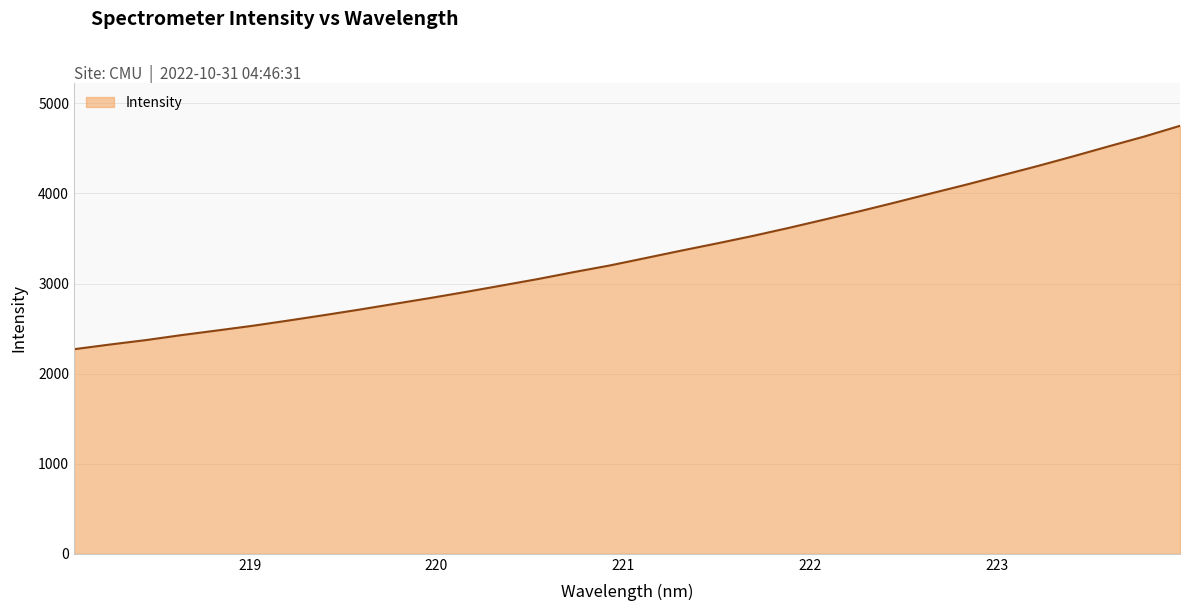

What is the maximum value shown in the chart?

4751.5